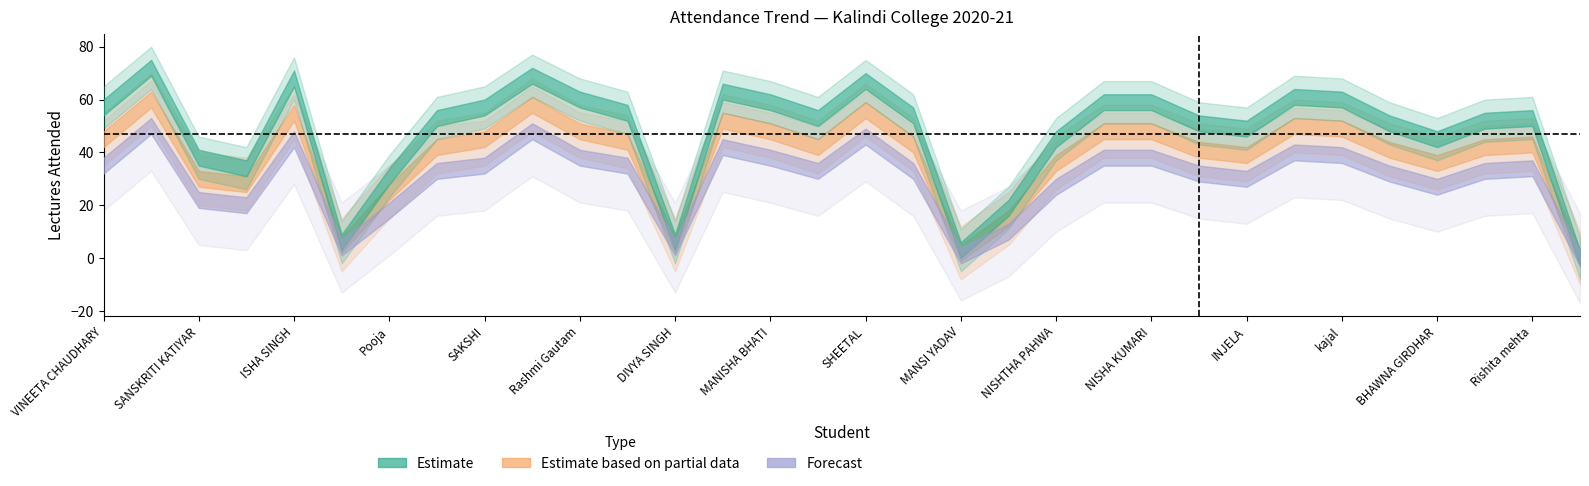

True or false: Estimate and Estimate based on partial data cross at least once.

False